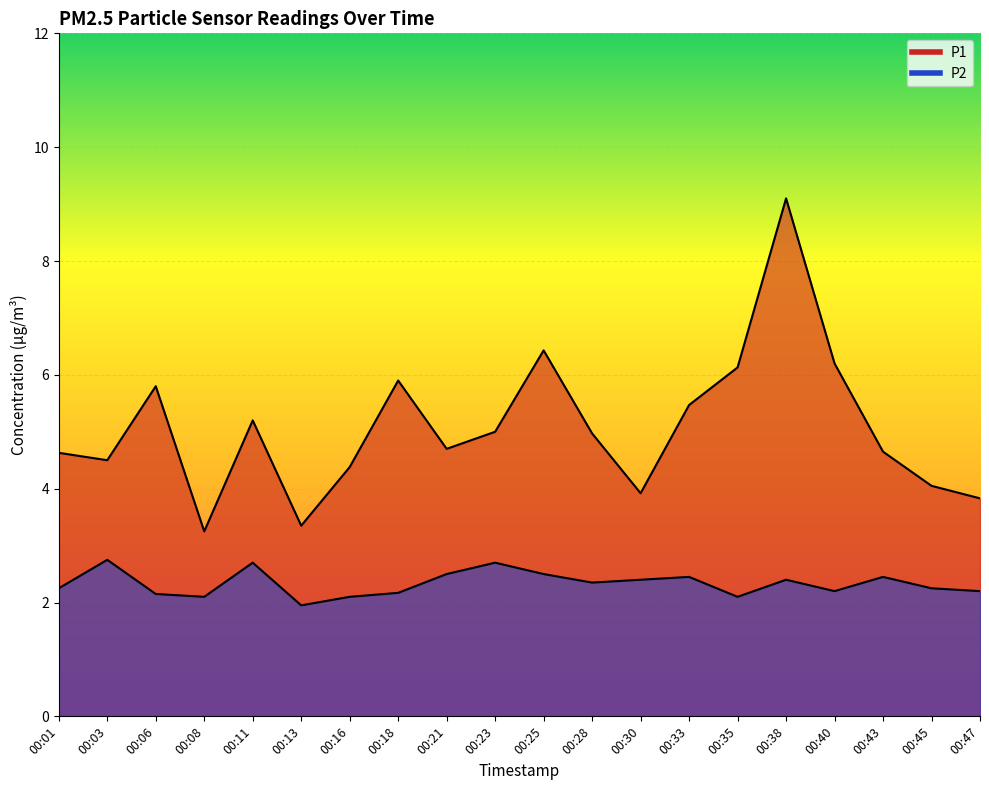

What is the difference between the highest and lowest values at 00:25?

3.9